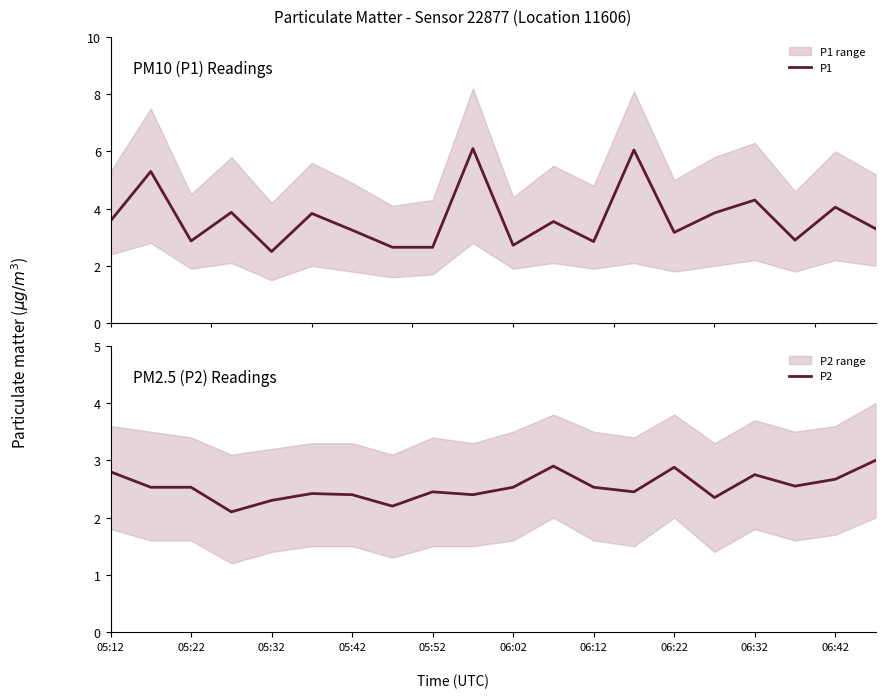

What is the average value of the P1 series?

3.7